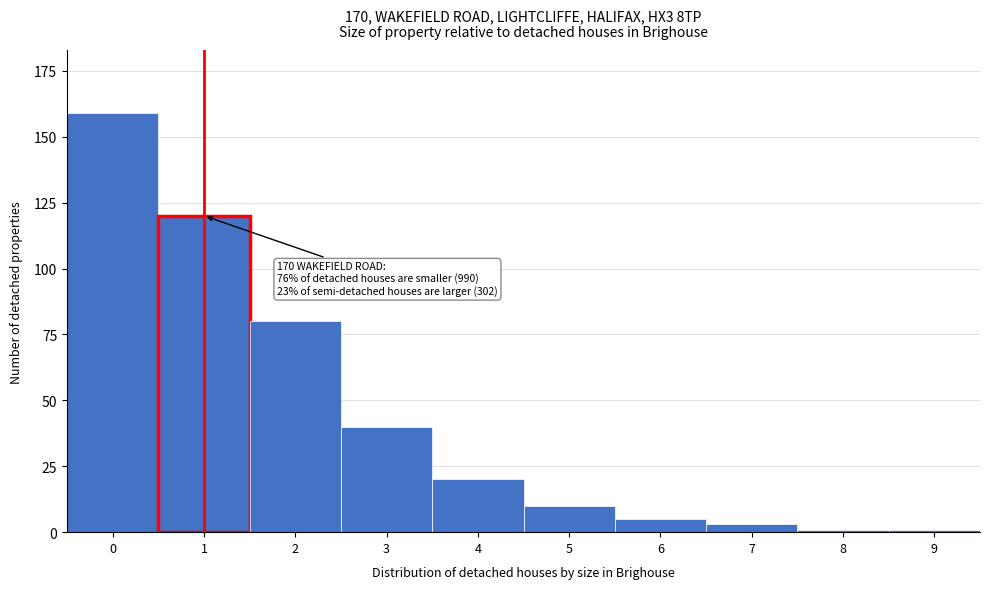

Reading left to right, list all the values displayed in this chart.

159	120	80	40	20	10	5	3	1	1